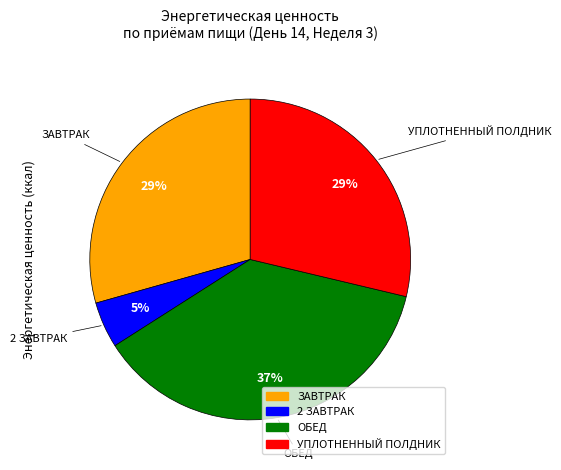

The ОБЕД slice represents 37% of the pie. True or false?

True